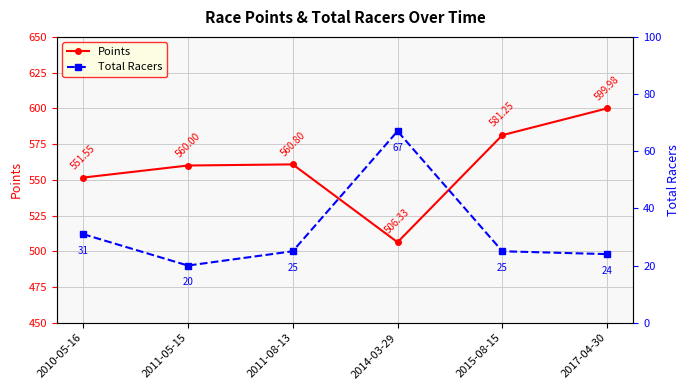

Is it true that Points equals 581.2 at 2015-08-15?

True